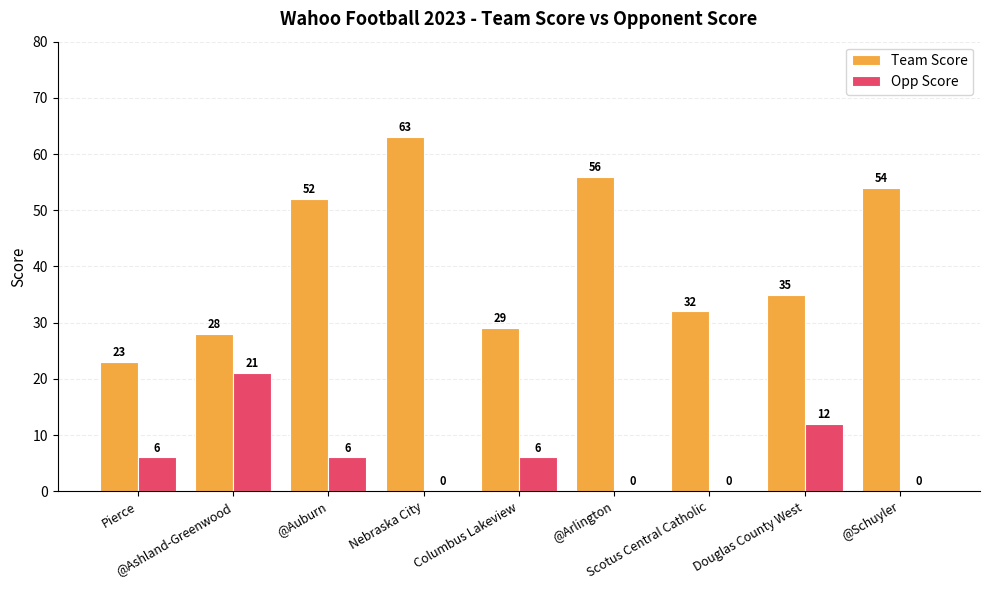

Is it true that Team Score equals 87 at Nebraska City?

False